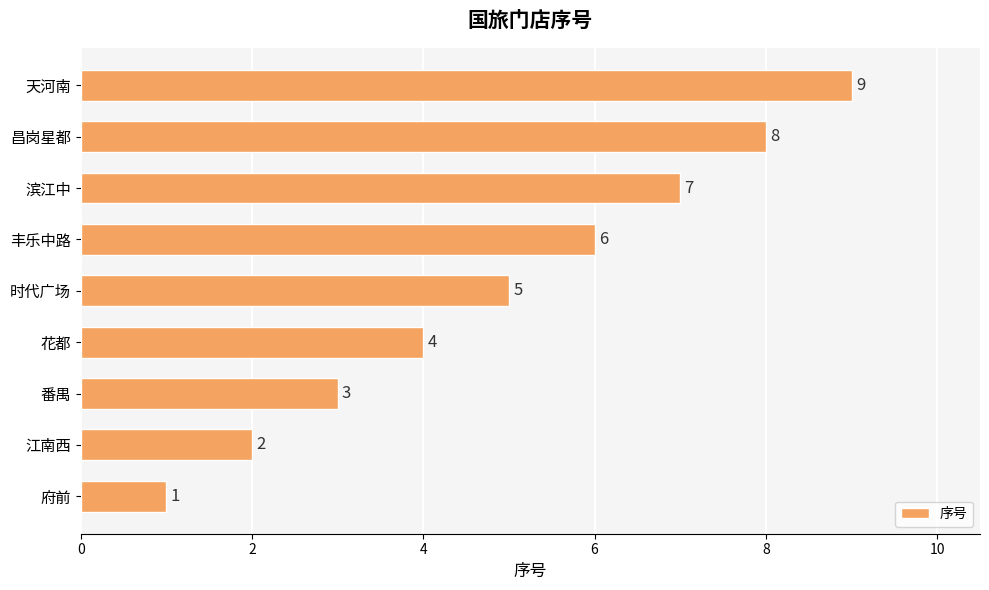

What value does the data have at 滨江中?

7